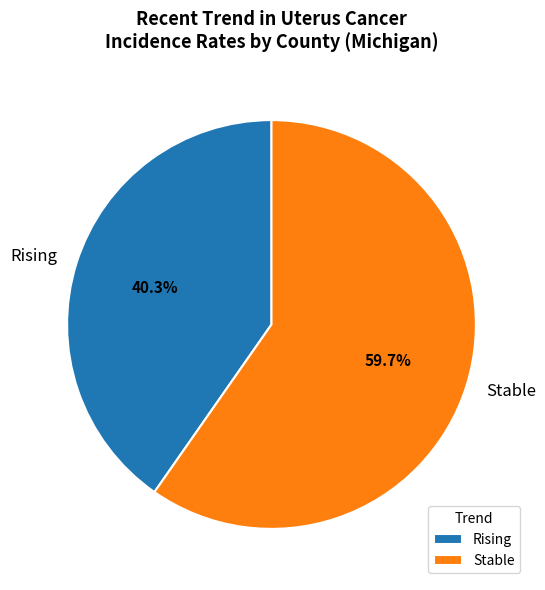

Which category has the smallest portion of the pie?

Rising